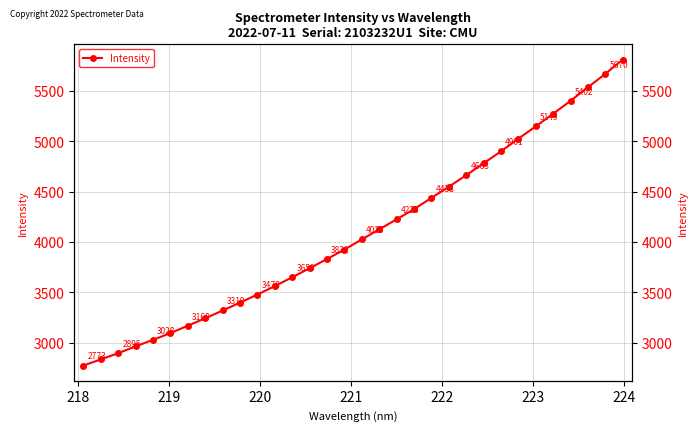

What is the maximum value shown in the chart?

5811.4